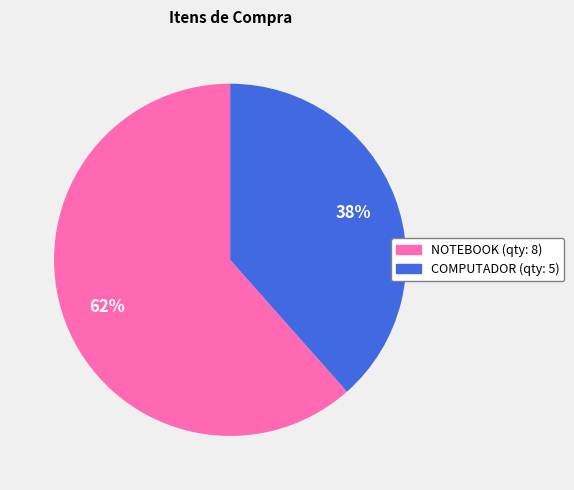

Count the number of slices in the pie.

2